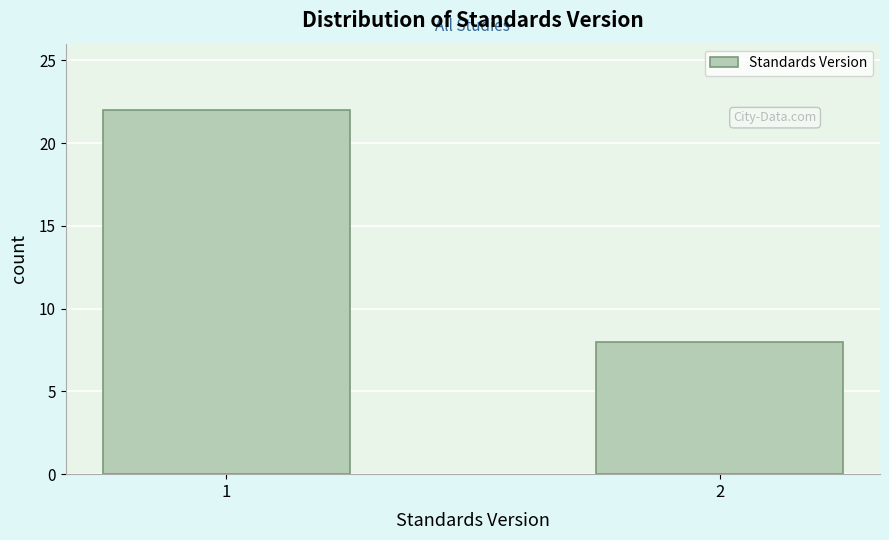

Reading left to right, extract all data points from this chart.

1=22	2=8